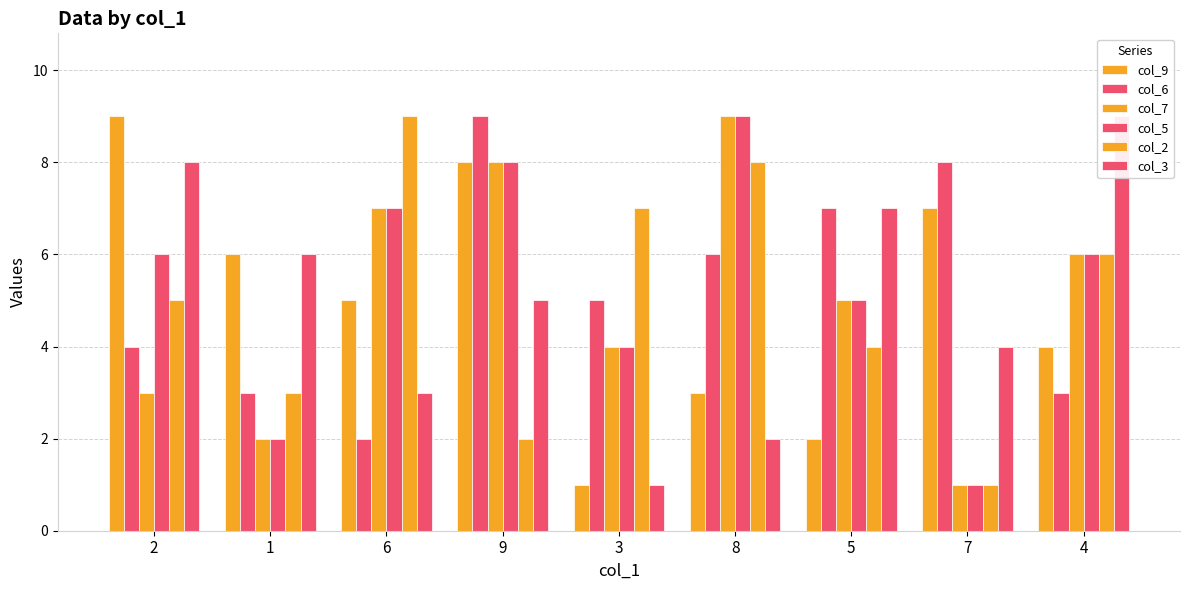

At which label is col_7 closest to 5?

5